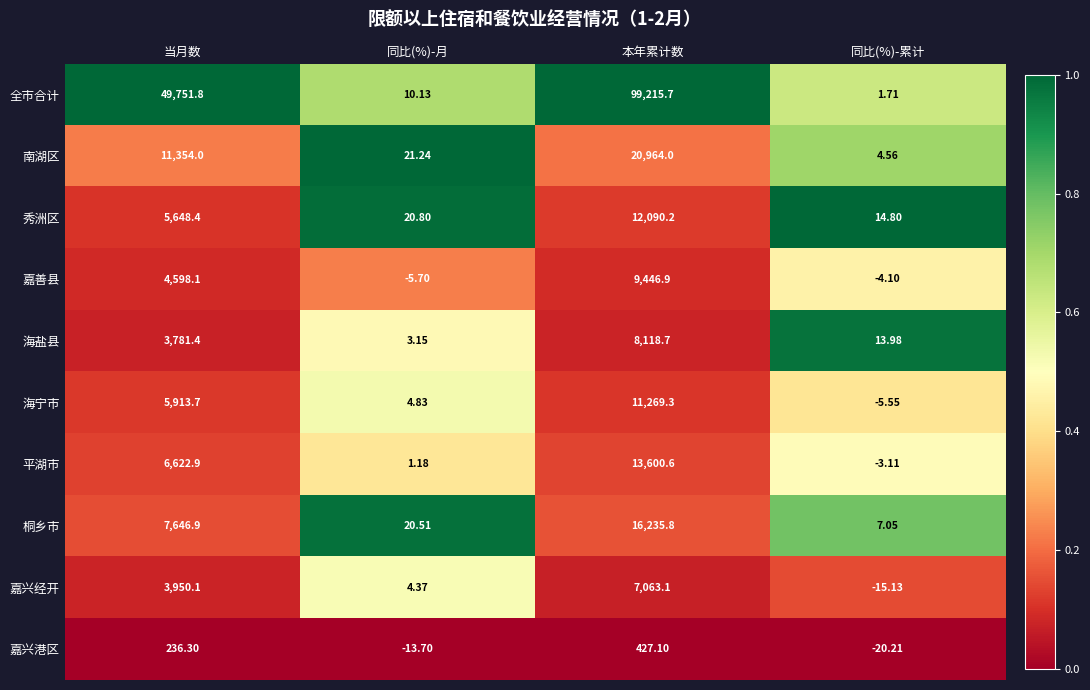

List the series in order of their peak value, lowest first.

嘉兴港区, 嘉兴经开, 海盐县, 嘉善县, 海宁市, 秀洲区, 平湖市, 桐乡市, 南湖区, 全市合计